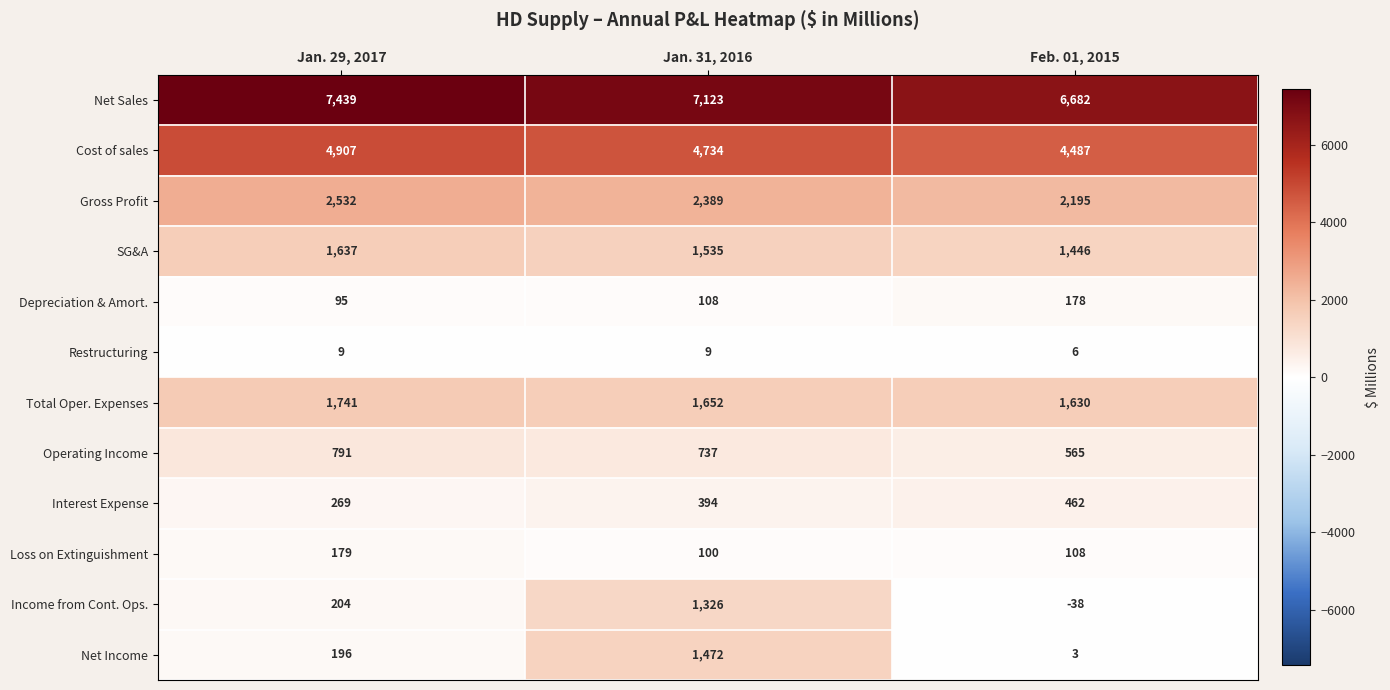

What is the total value across all series at Feb. 01, 2015?

17724